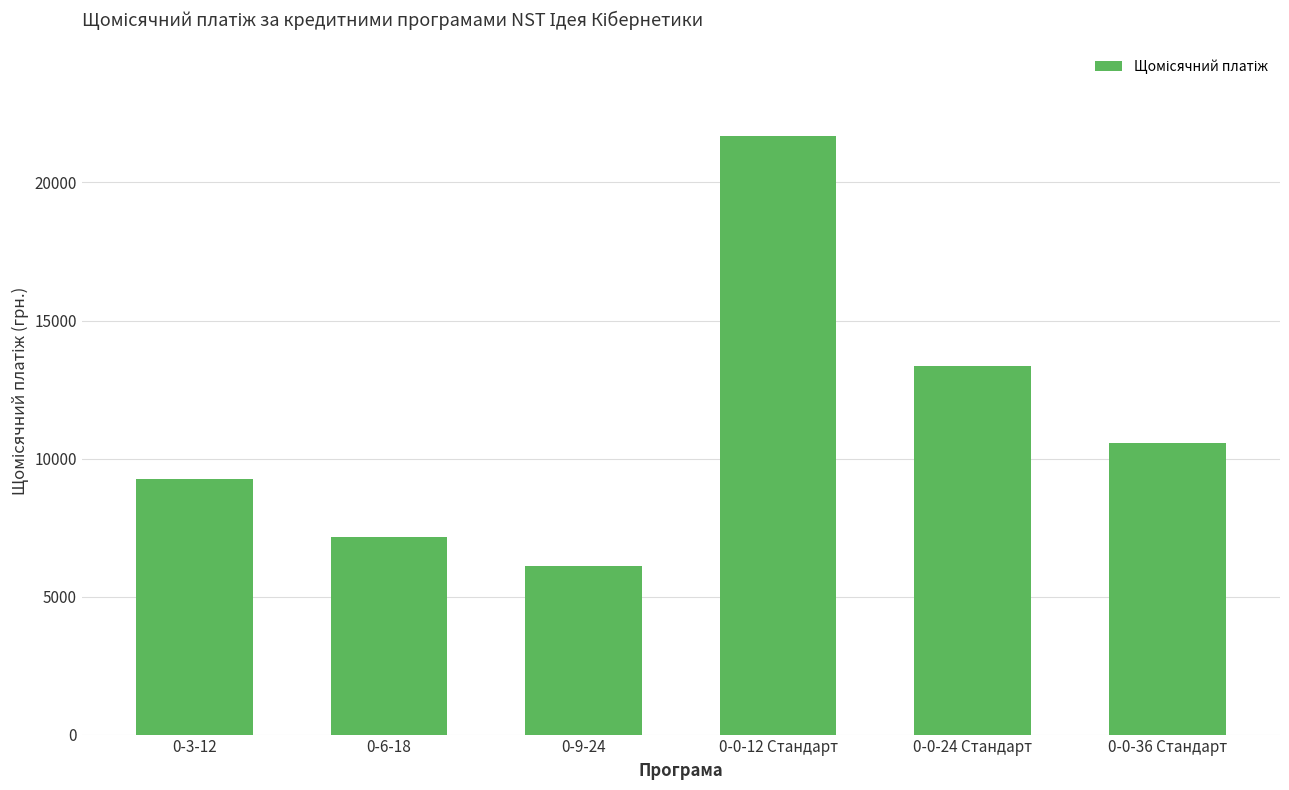

Is it true that the value at 0-0-12 Стандарт is 35499.9?

False